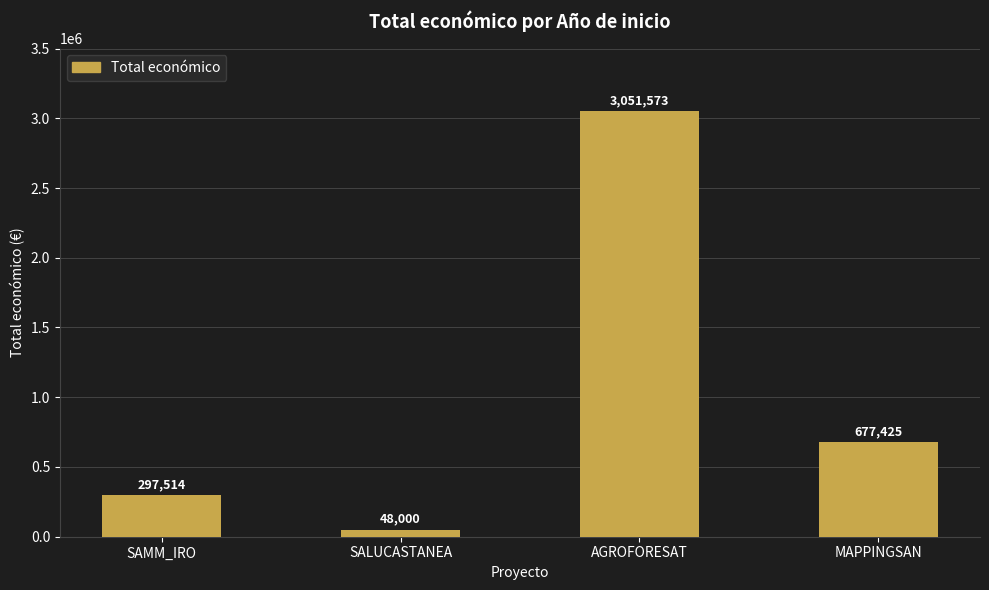

How many data points are less than 677425?

2